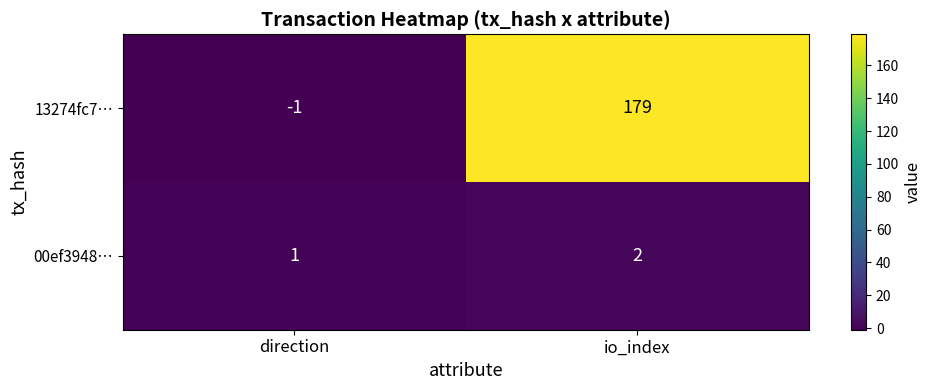

Which series has the largest range (max minus min)?

13274fc7…